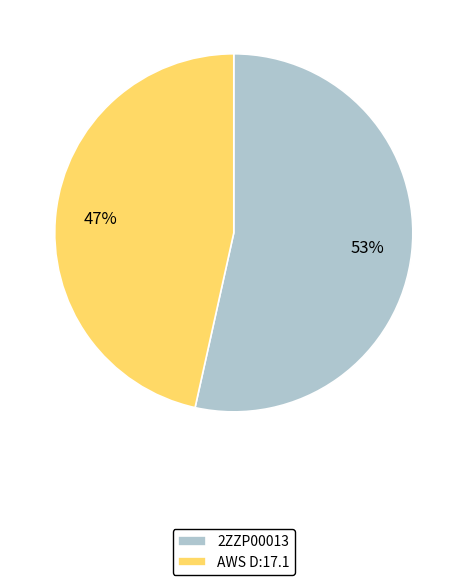

What is the ratio of the value at AWS D:17.1 to the value at 2ZZP00013?

0.9